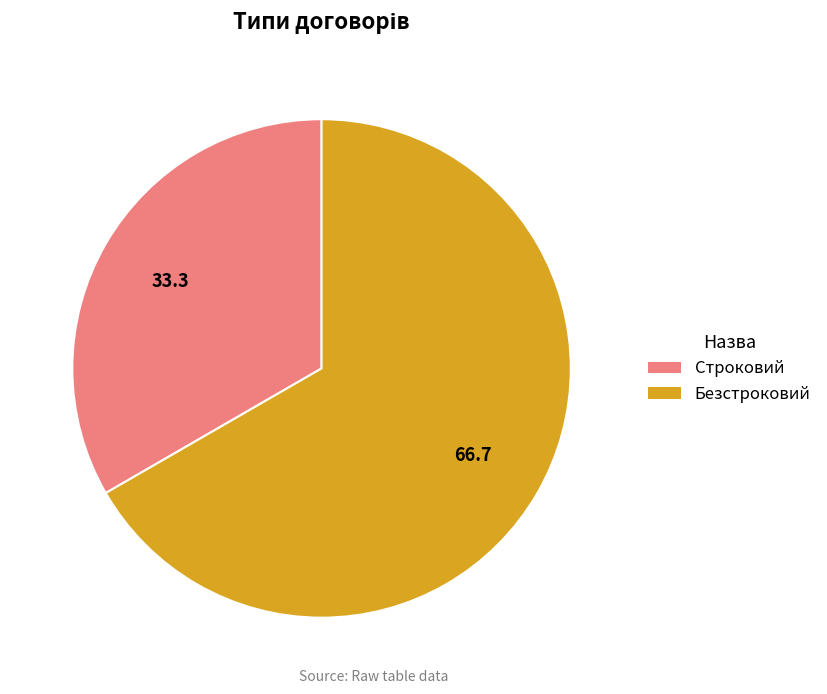

What is the ratio of the value at Безстроковий to the value at Строковий?

2.0